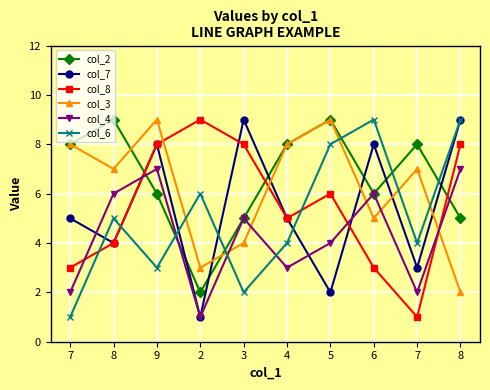

Which series has the largest total across all categories?

col_2